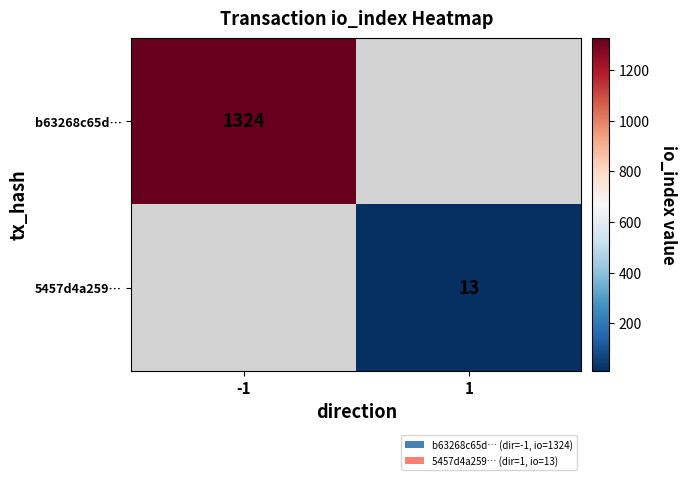

Is it true that 5457d4a259… equals 18 at 1?

False